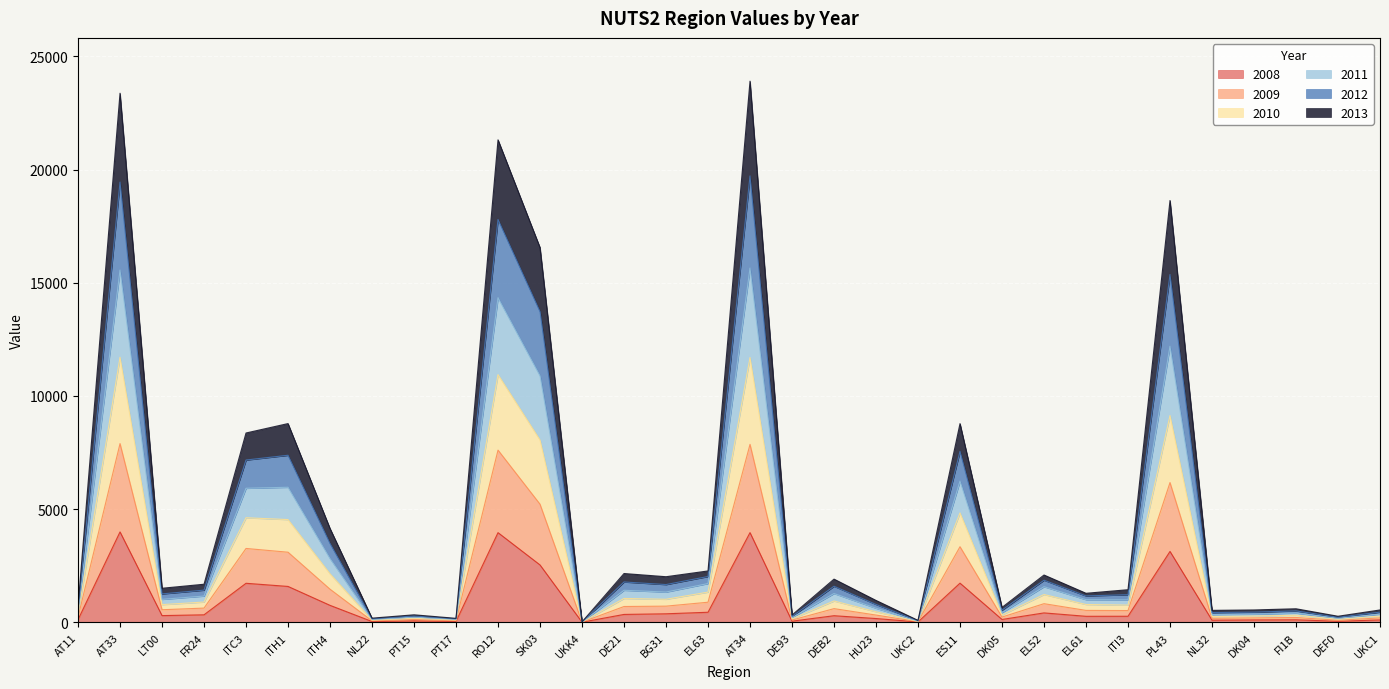

What is the maximum value for 2008?

3991